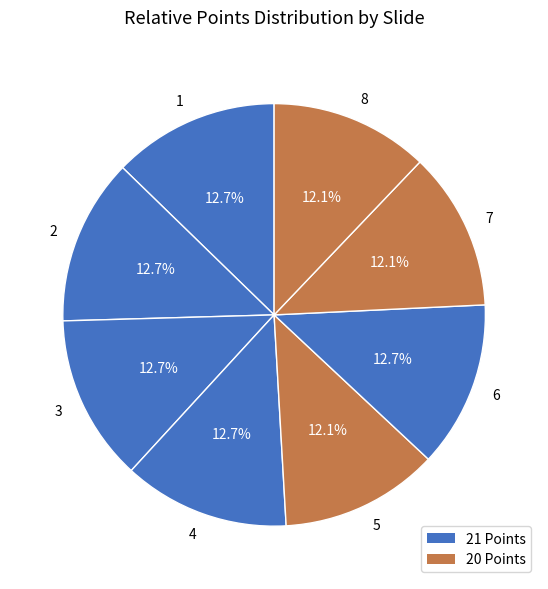

What portion of the pie excludes 7?

87.9%